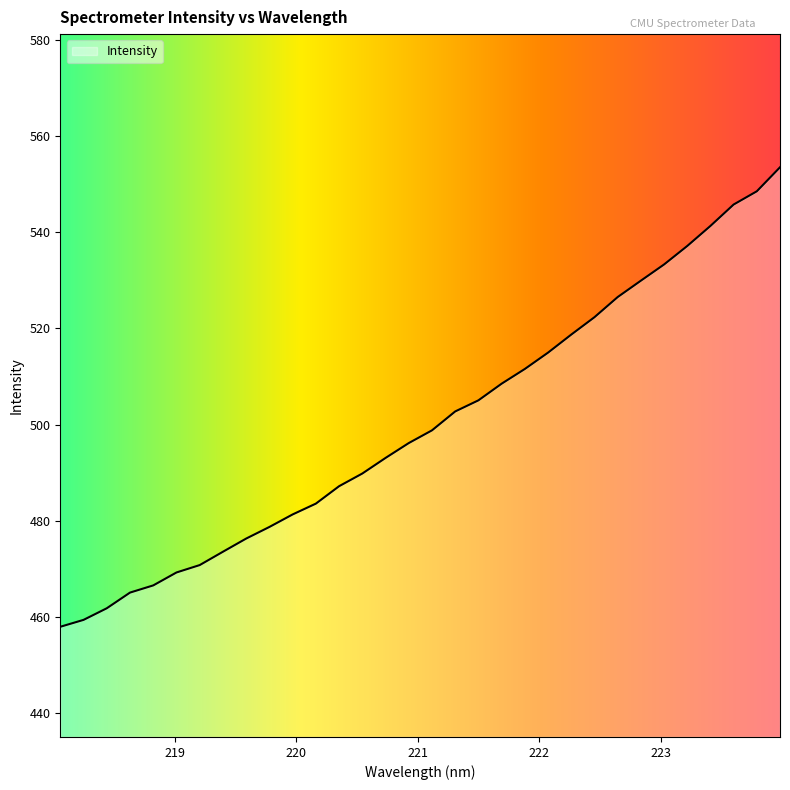

What is the difference between the maximum and minimum values?

95.5